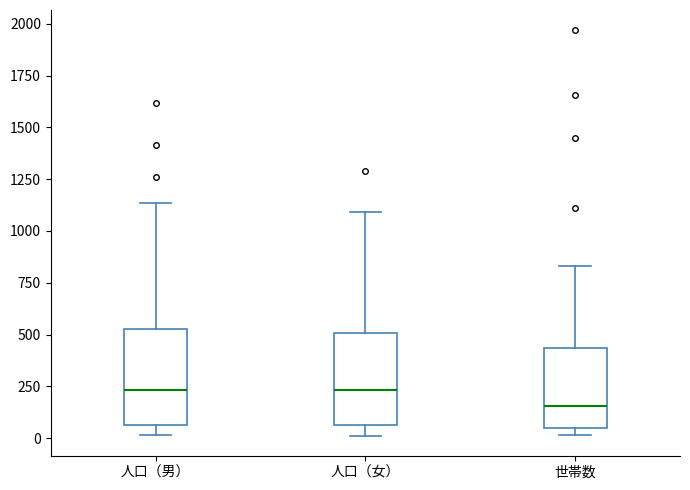

Which box has the lowest median line?

世帯数